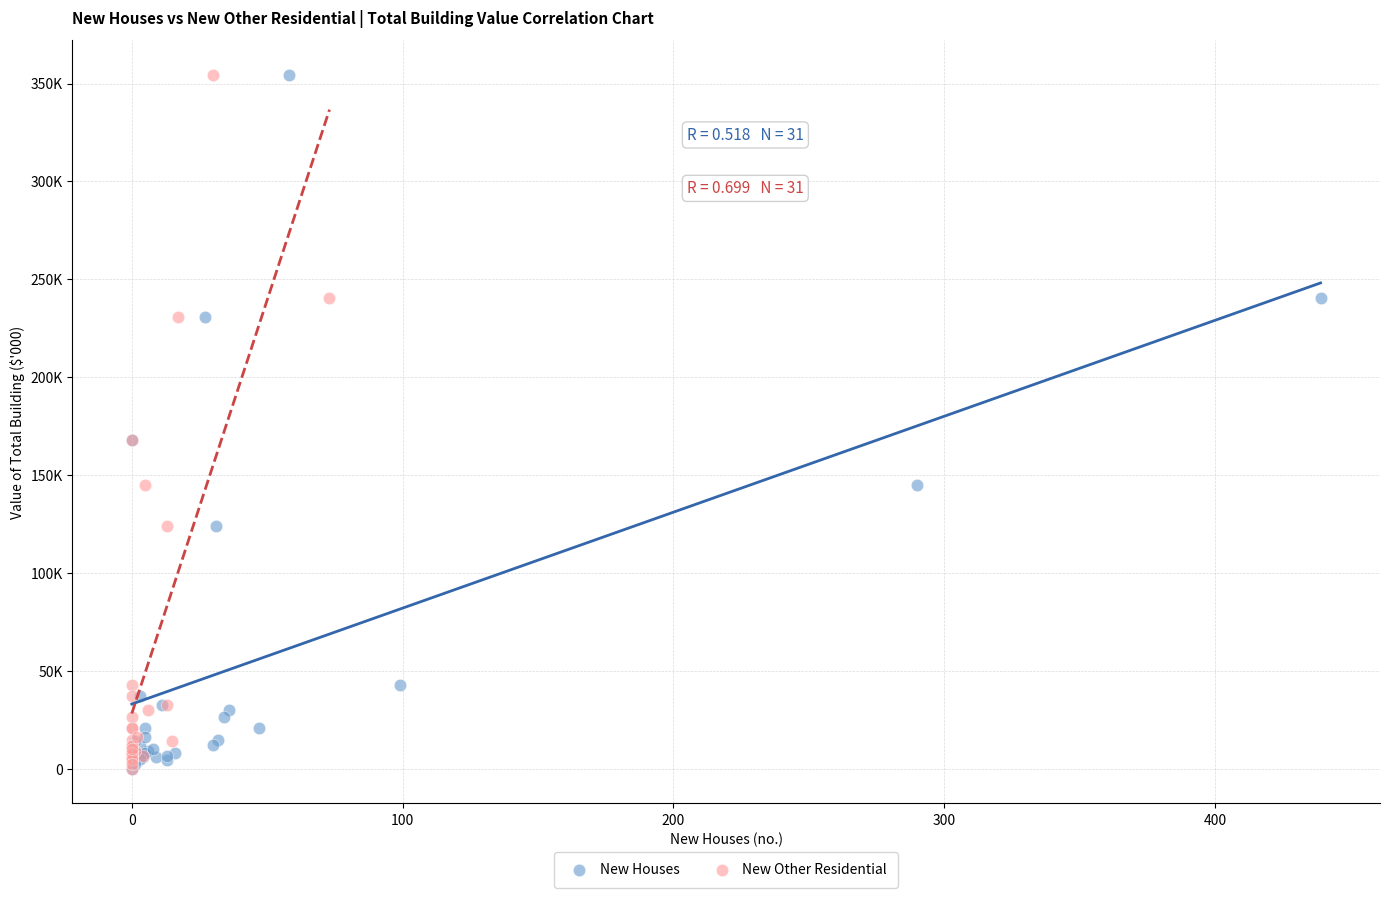

What are all the series names shown in the legend?

New Houses, New Other Residential